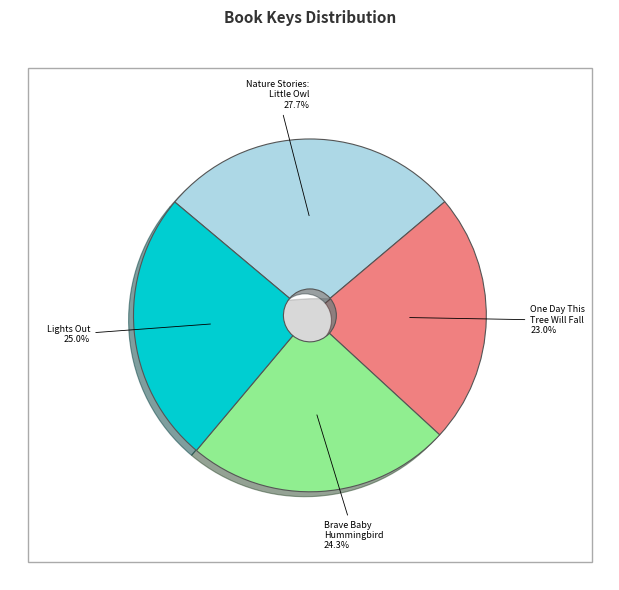

How many segments does this pie chart have?

4